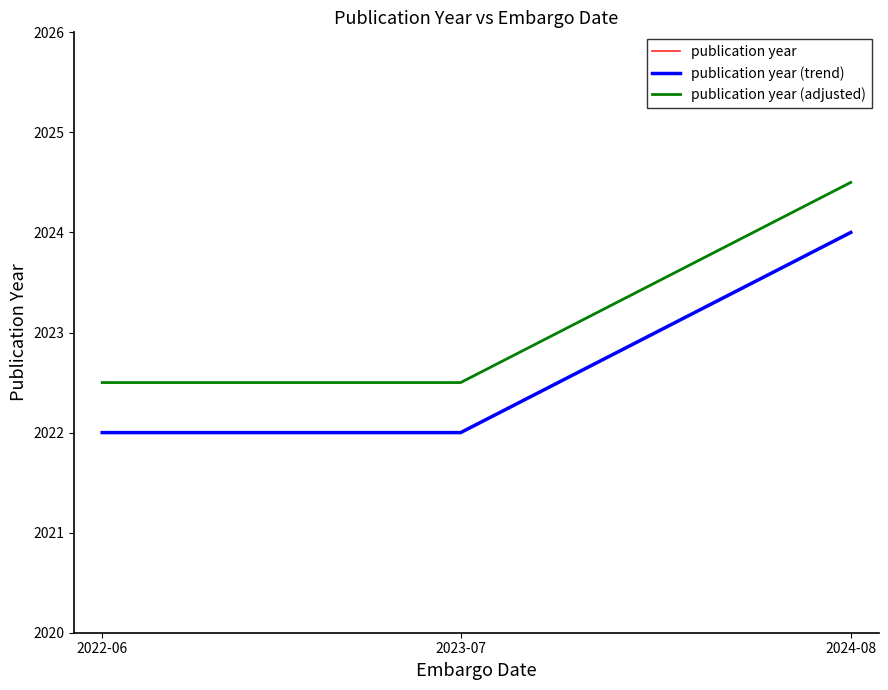

What is the total value across all series at 2023-07?

6066.5